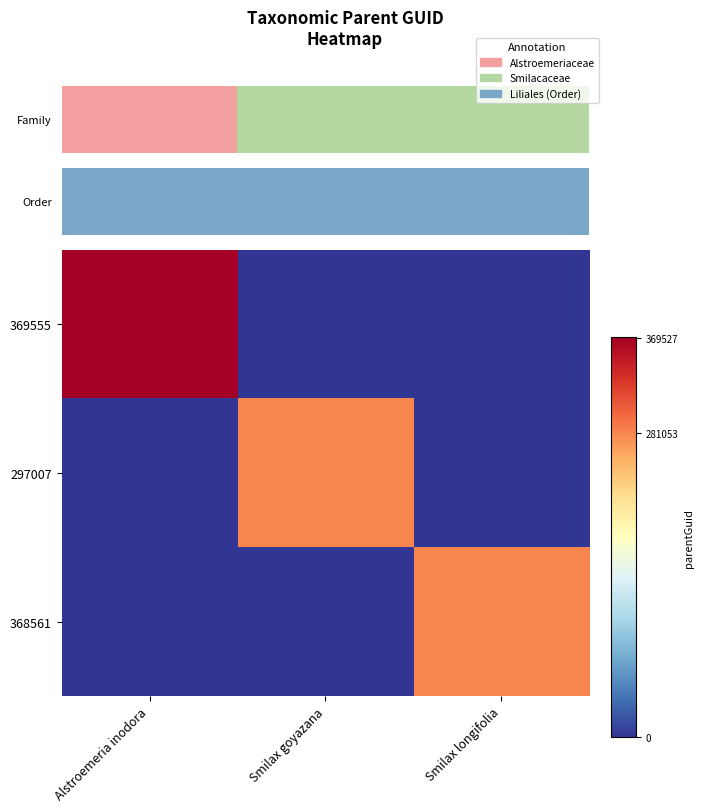

Which series has the largest total across all categories?

369555